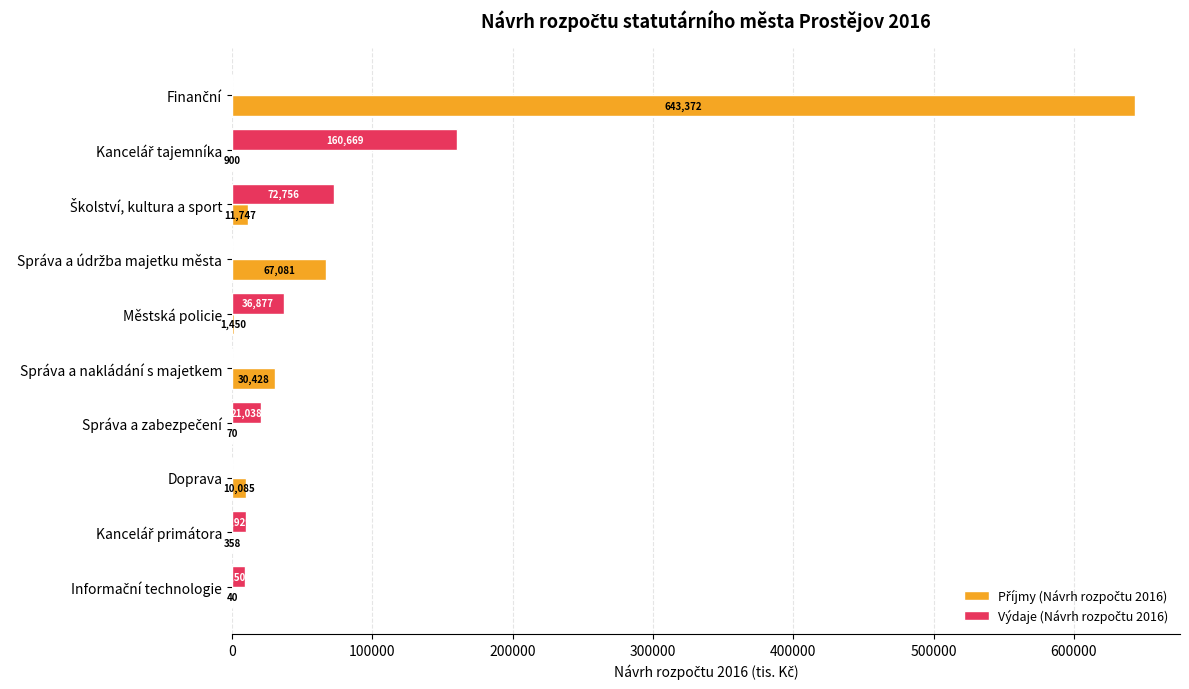

What is the greatest value displayed?

643372.4